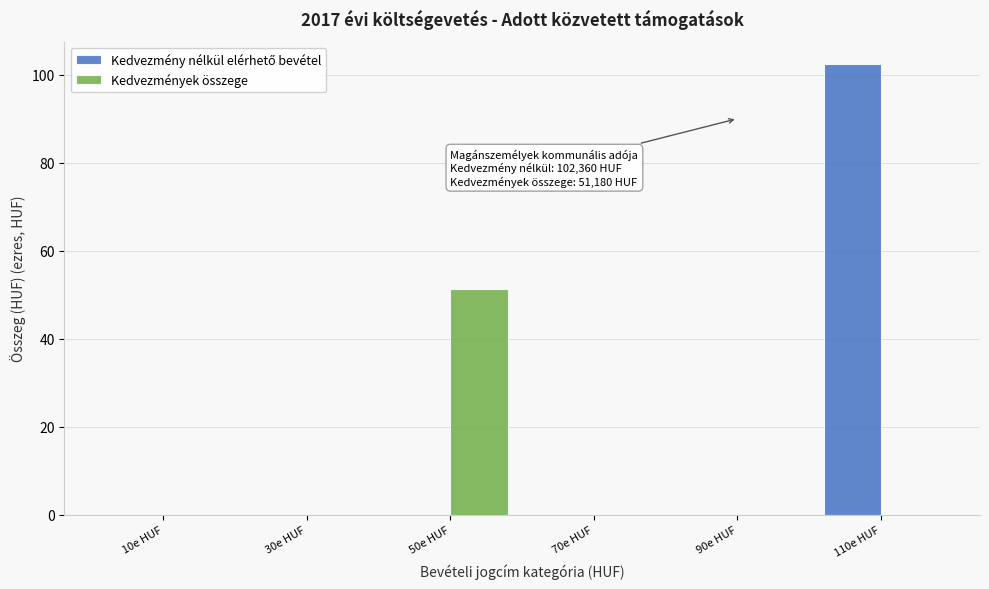

What is the total value across all series at 110e HUF?

102.4